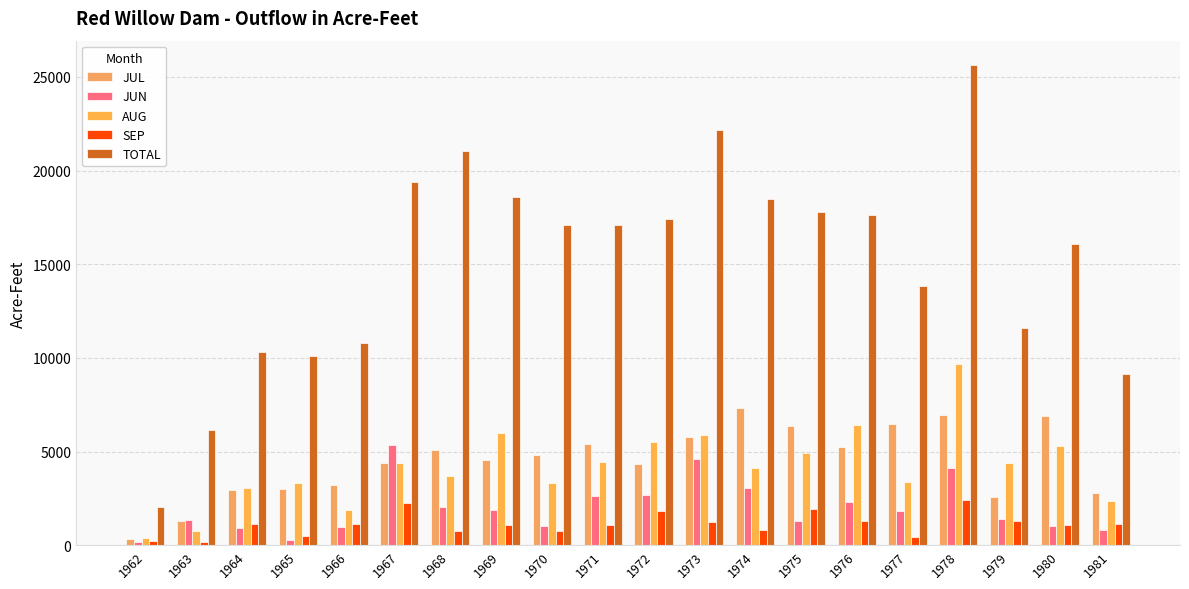

Which series has the widest spread of values?

TOTAL